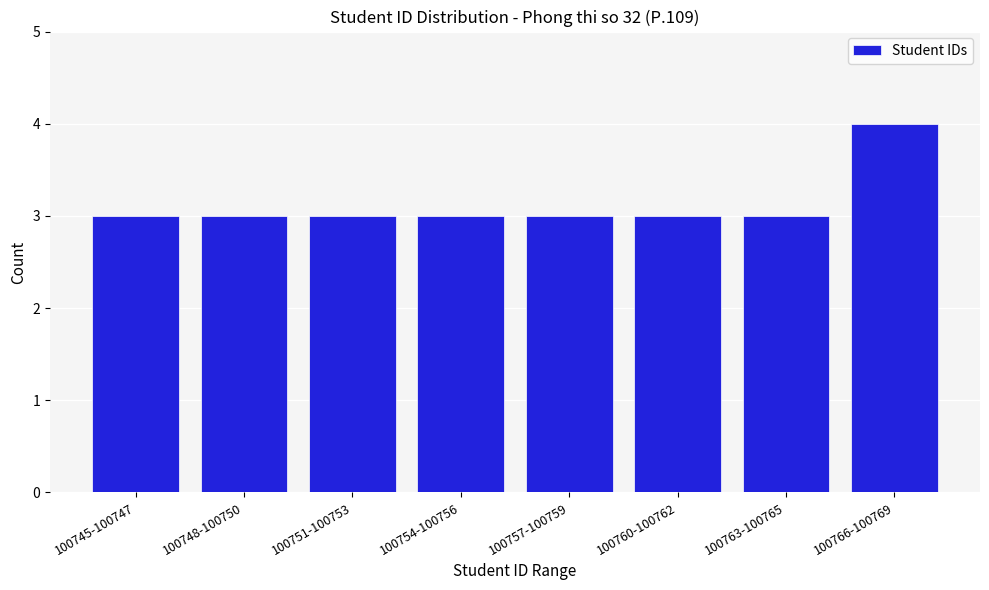

Reading right to left, what are all the values shown in this chart?

4	3	3	3	3	3	3	3